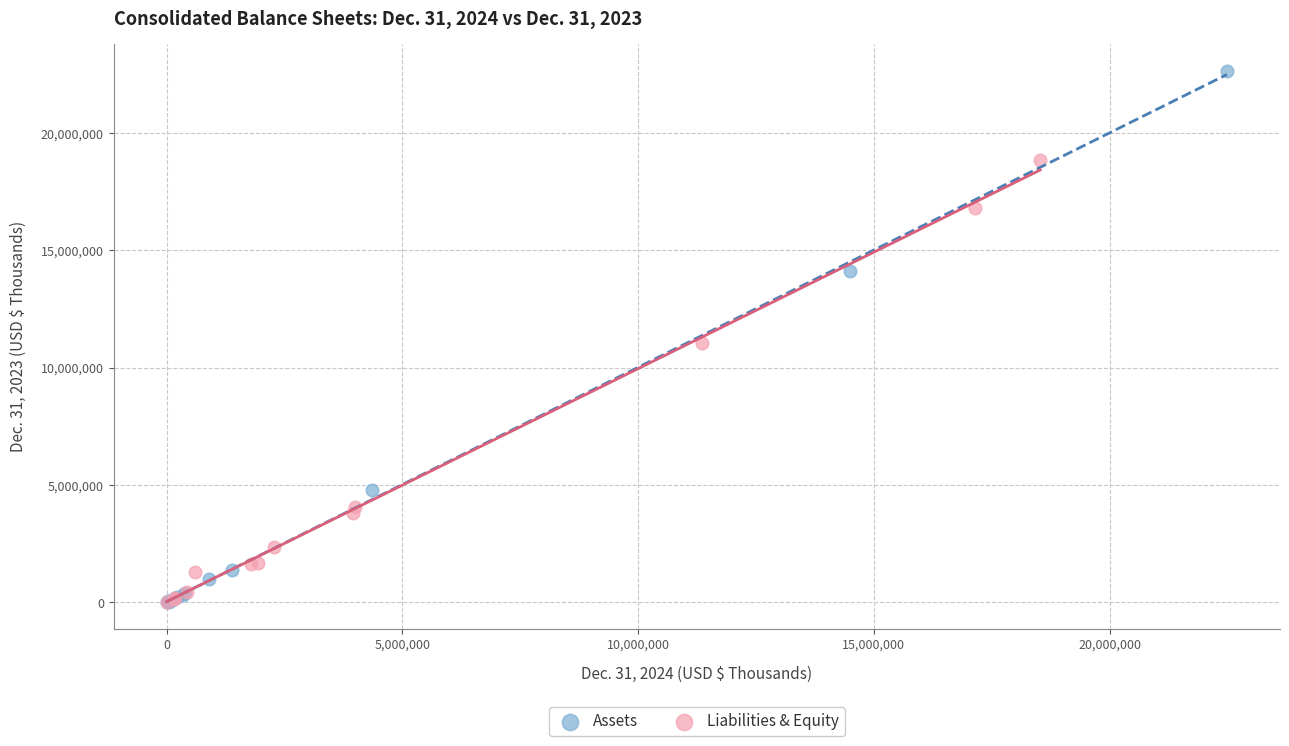

Which series has the widest spread of Y values?

Assets